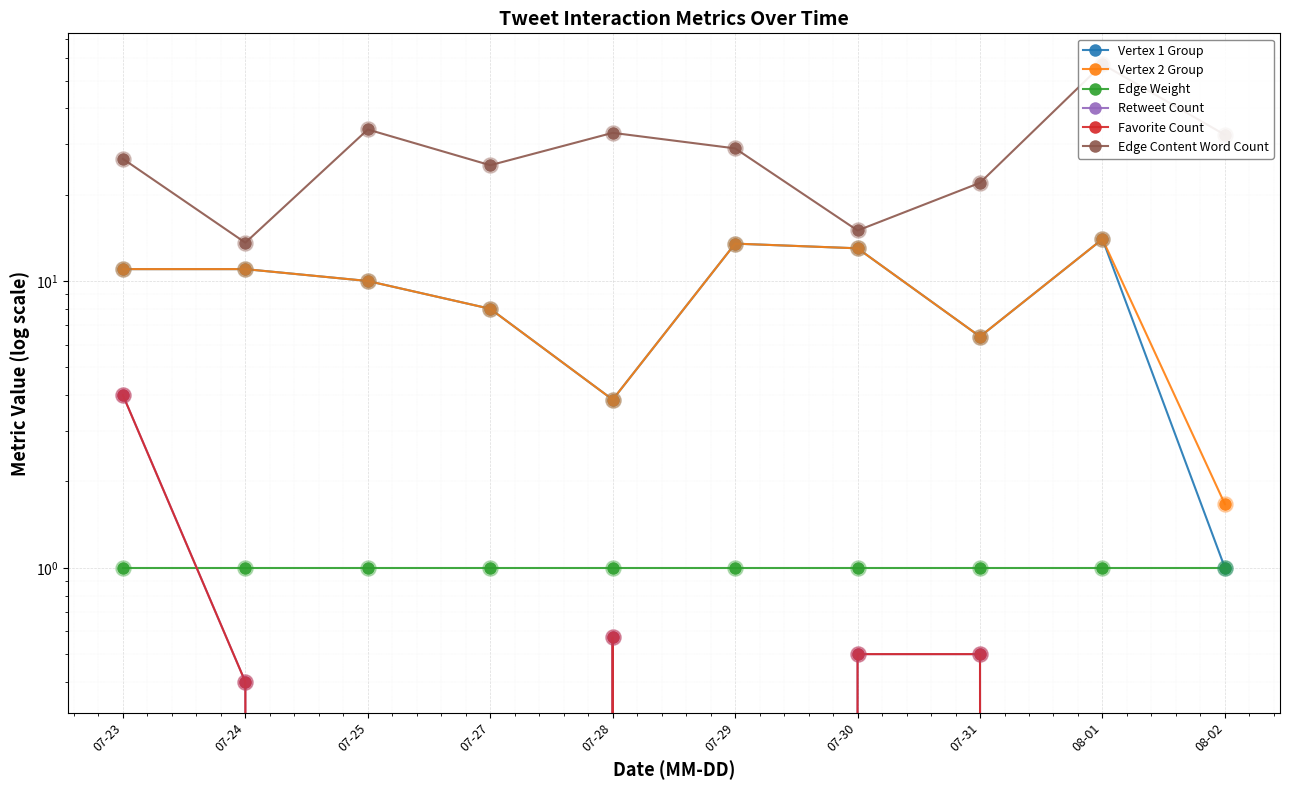

Which series has the largest total across all categories?

Edge Content Word Count